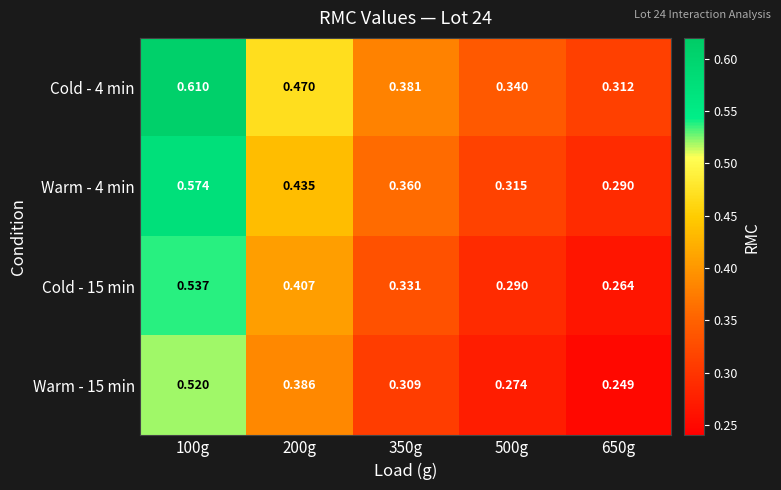

How many series are shown in this chart?

4